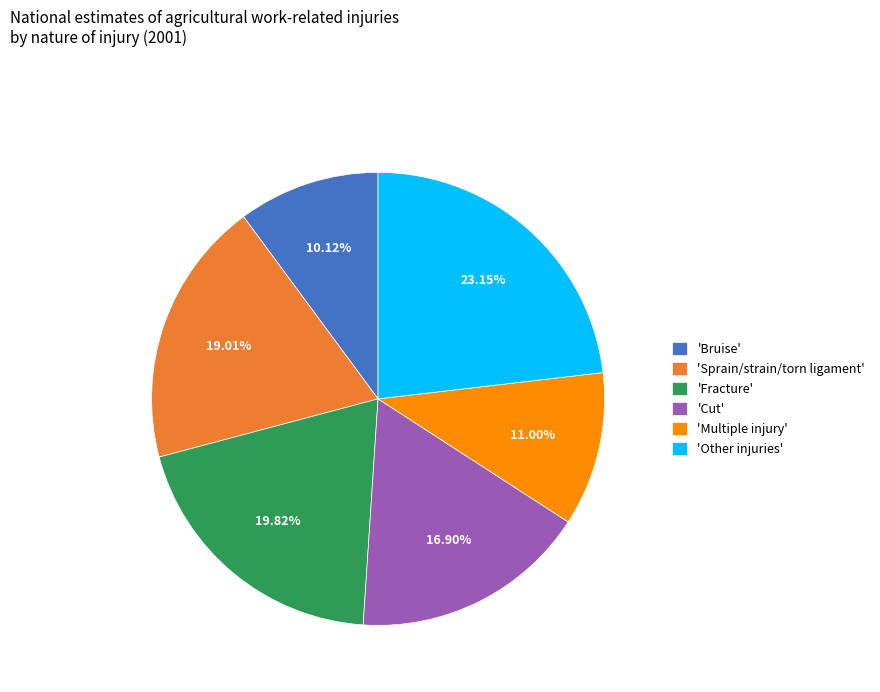

What is the ratio of the value at 'Bruise' to the value at 'Multiple injury'?

0.9